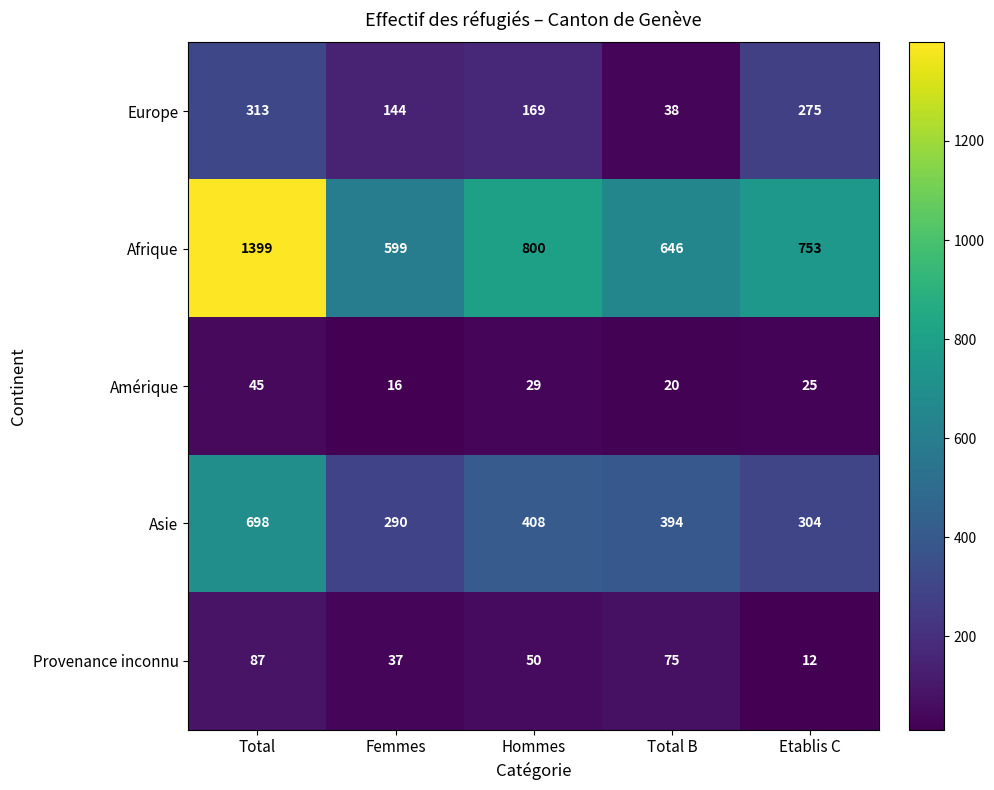

How many series are shown in this chart?

5